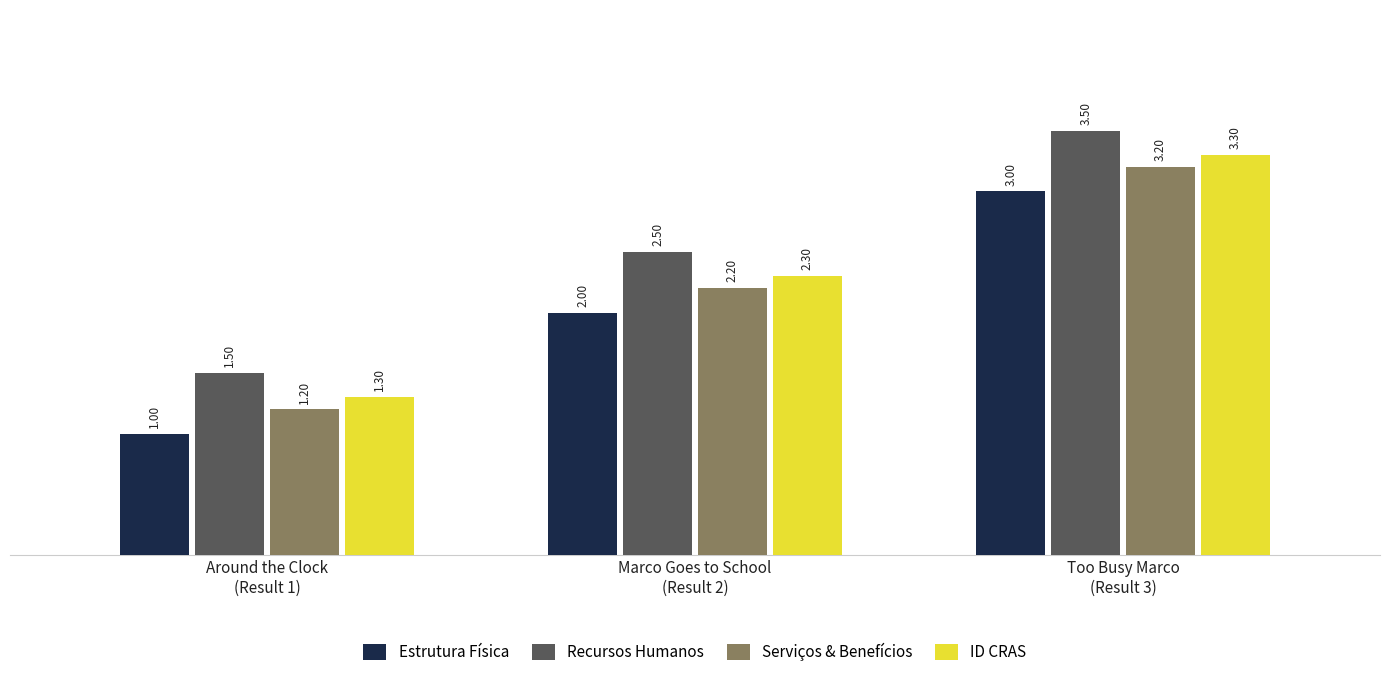

What is the difference between the maximum and minimum values in the Recursos Humanos series?

2.0